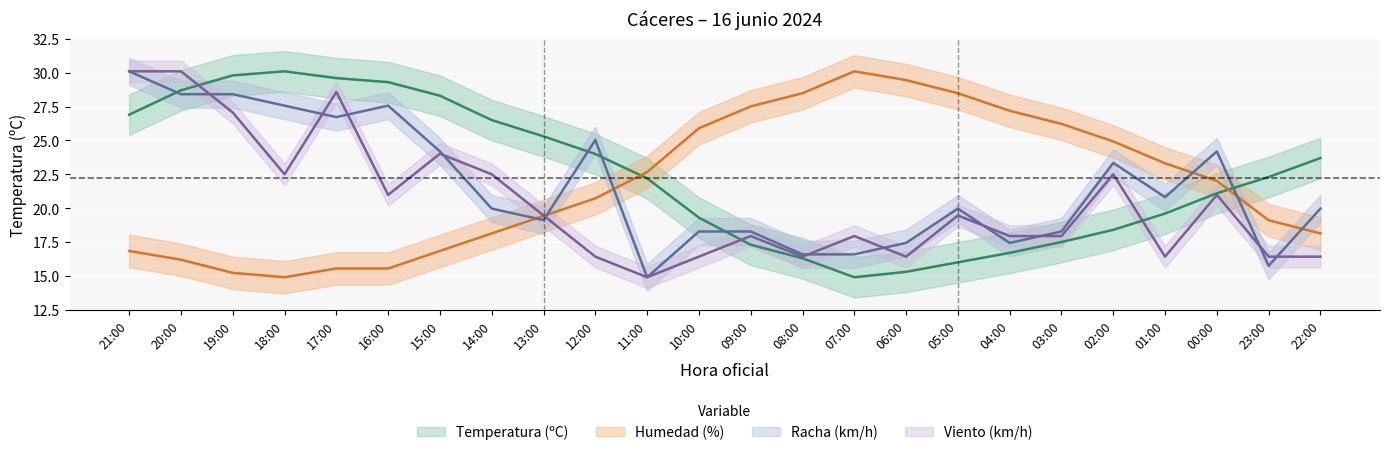

Is it true that Racha (km/h) equals 28.4 at 19:00?

True